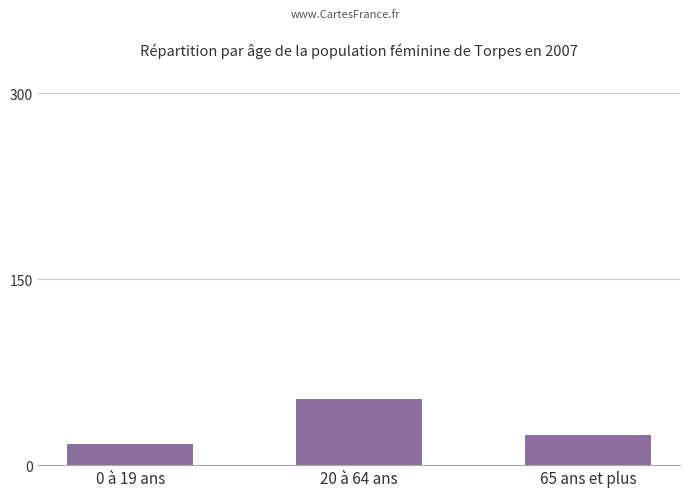

Does the chart contain any negative values?

No